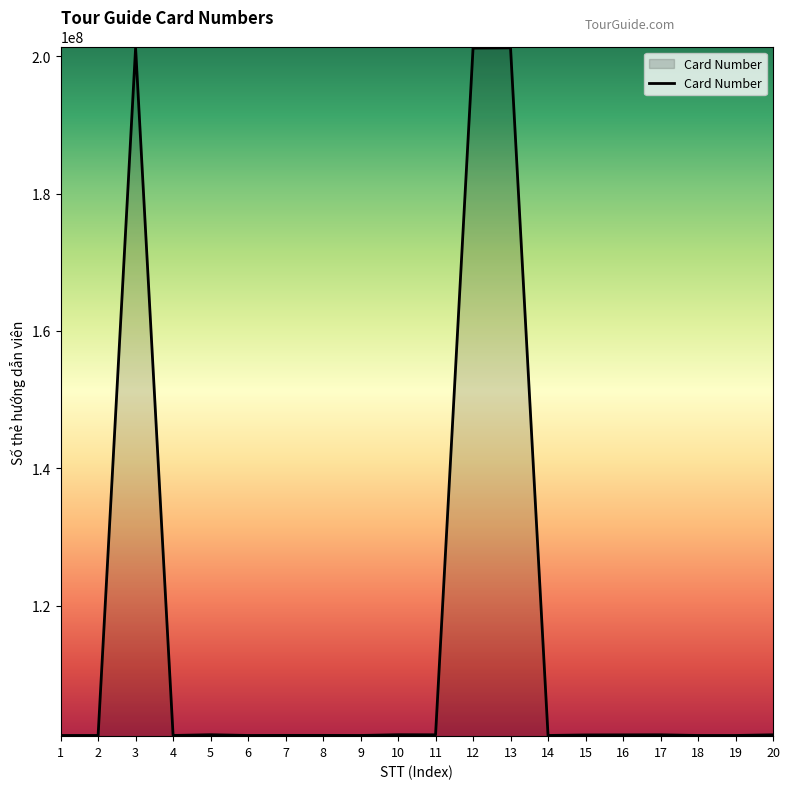

What is the difference between the maximum and minimum values?

100103102